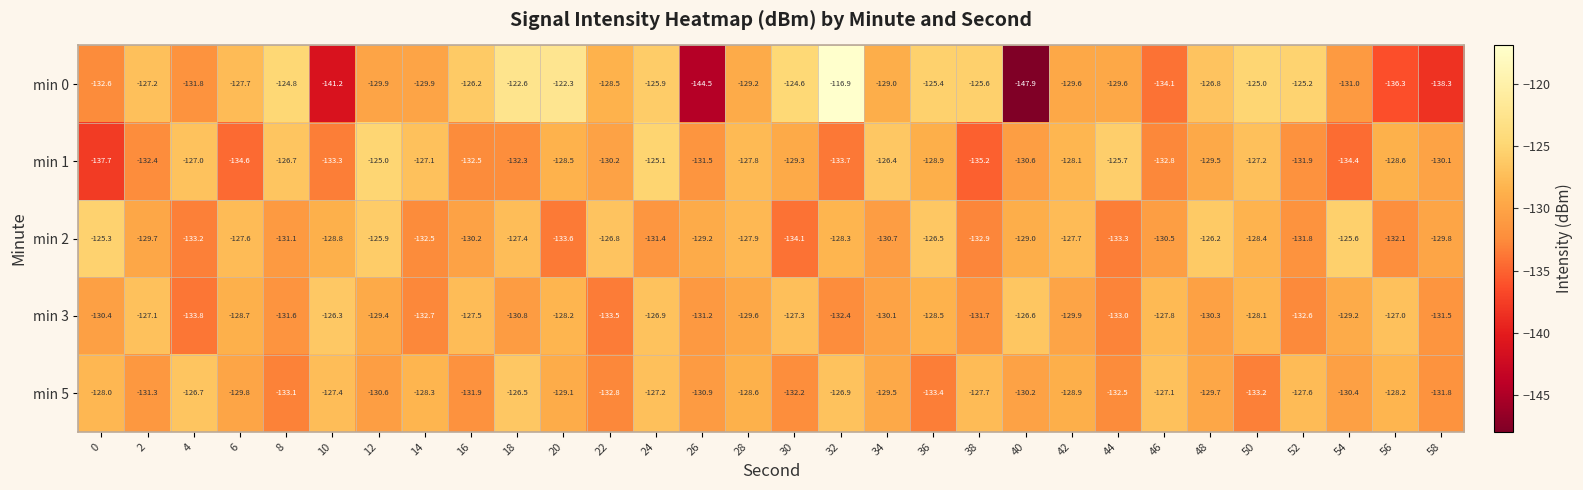

What is the difference between the maximum and minimum values in the min 0 series?

31.0